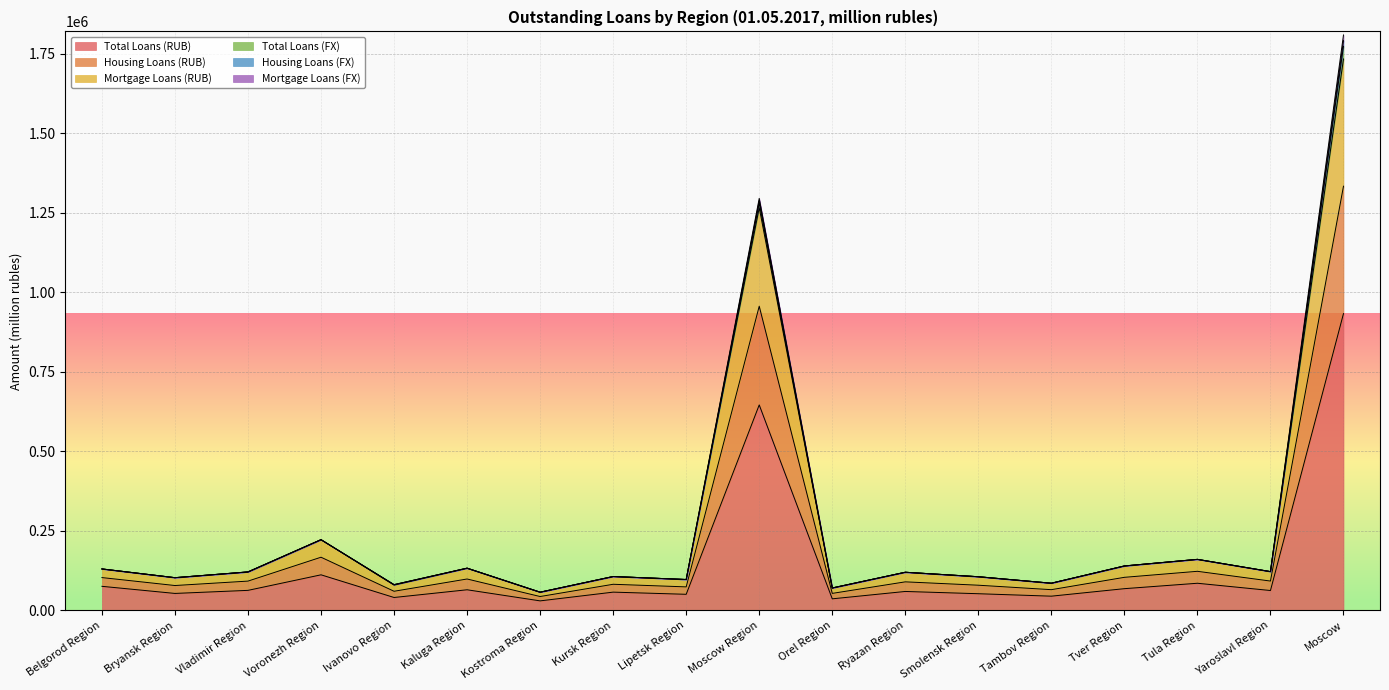

At which label is Total Loans (RUB) closest to 481833?

Moscow Region